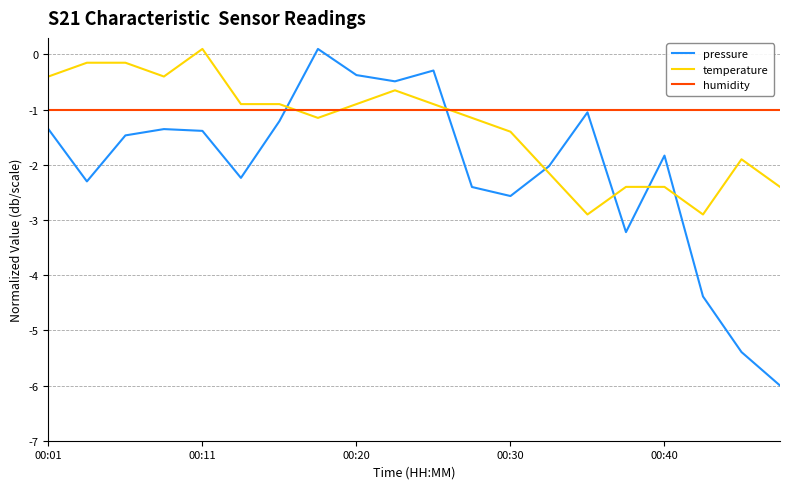

True or false: humidity and temperature cross at least once.

True